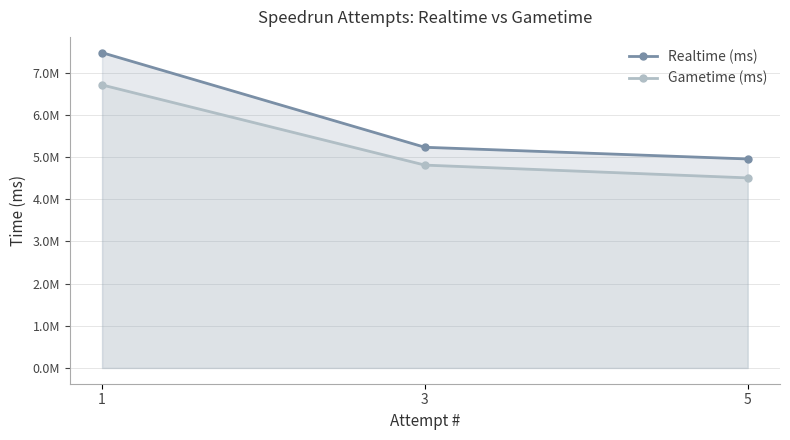

Is the value of Realtime (ms) at 3 greater than the value of Gametime (ms) at 5?

Yes